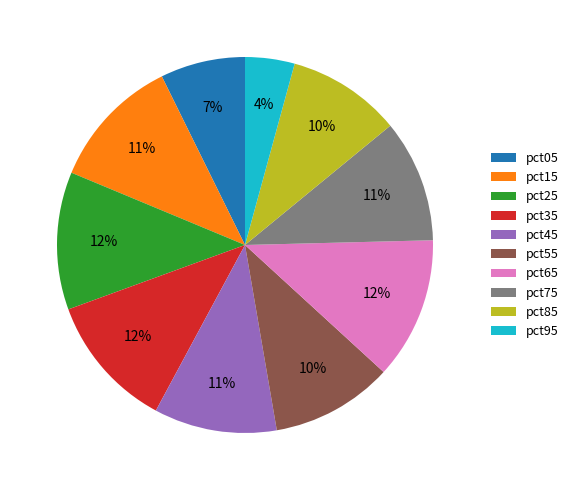

How many segments does this pie chart have?

10